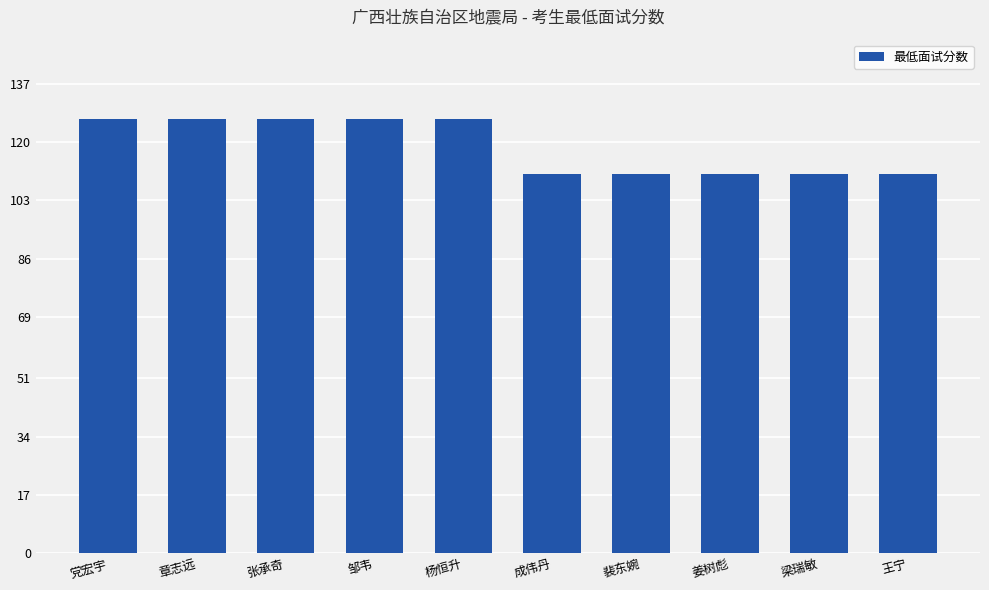

What is the difference between the second highest and second lowest values?

16.1